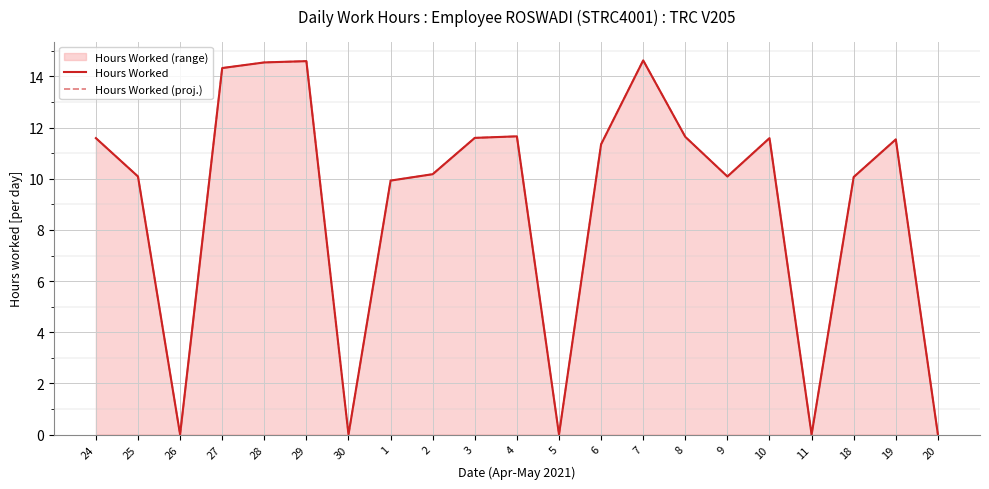

Reading left to right, transcribe all the data shown in this chart.

Hours Worked: 24=11.6	25=10.1	26=0.0	27=14.3	28=14.6	29=14.6	30=0.0	1=9.9	2=10.2	3=11.6	4=11.7	5=0.0	6=11.3	7=14.6	8=11.6	9=10.1	10=11.6	11=0.0	18=10.1	19=11.5	20=0.0
Hours Worked (proj.): 24=11.6	25=10.1	26=0.0	27=14.3	28=14.6	29=14.6	30=0.0	1=9.9	2=10.2	3=11.6	4=11.7	5=0.0	6=11.3	7=14.6	8=11.6	9=10.1	10=11.6	11=0.0	18=10.1	19=11.5	20=0.0